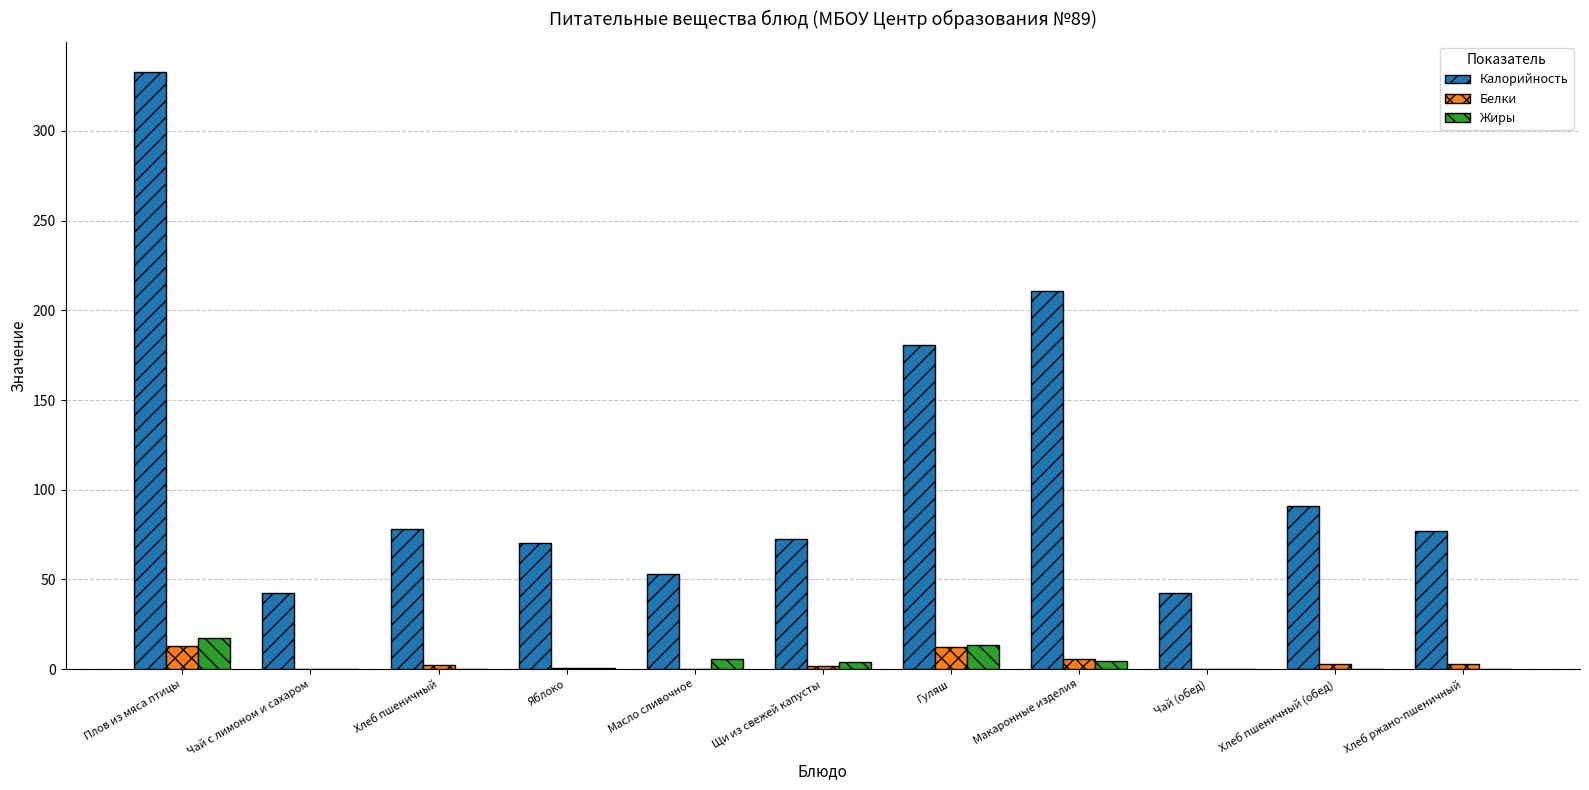

How many values in the Белки series exceed 2?

6